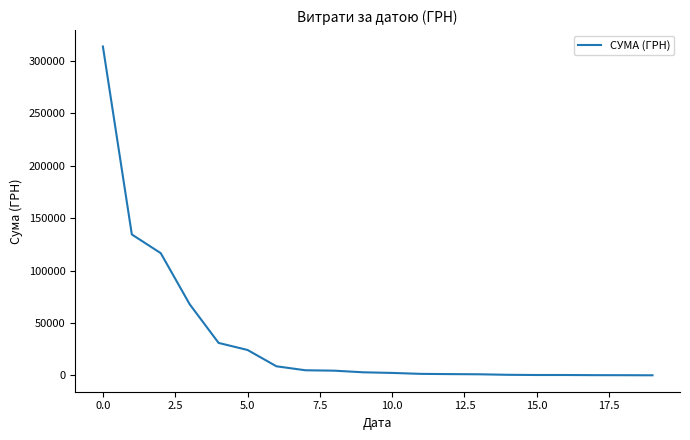

What is the greatest value displayed?

313793.7